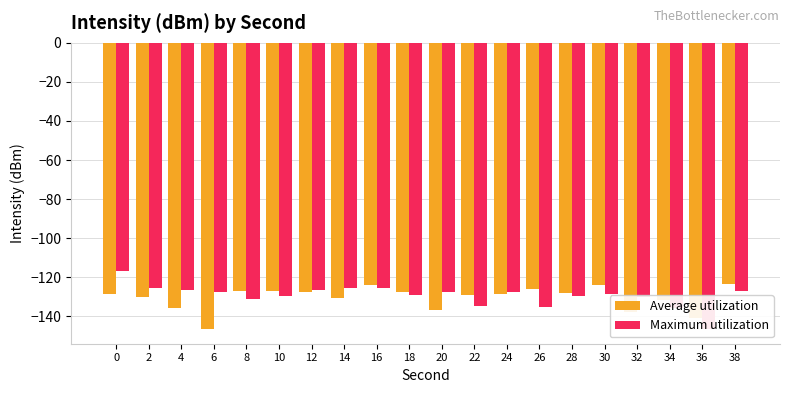

Is the value of Average utilization at 10 greater than the value of Maximum utilization at 36?

Yes